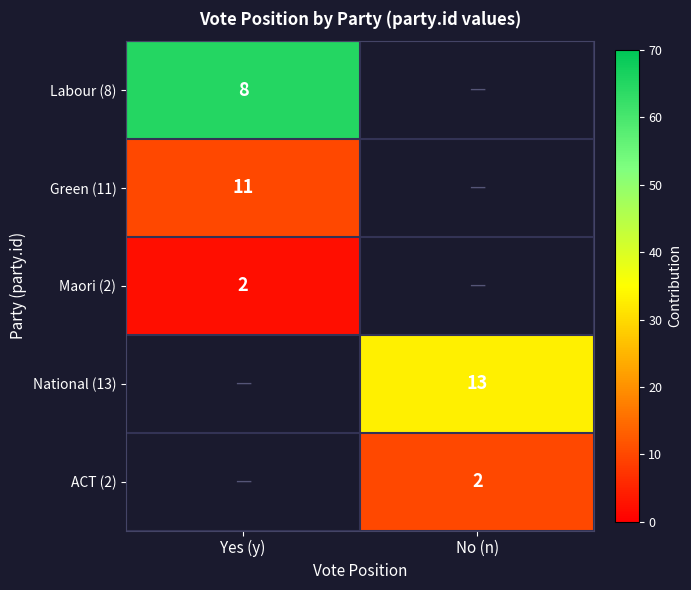

The Maori (2) series shows 3 at Yes (y). True or false?

False